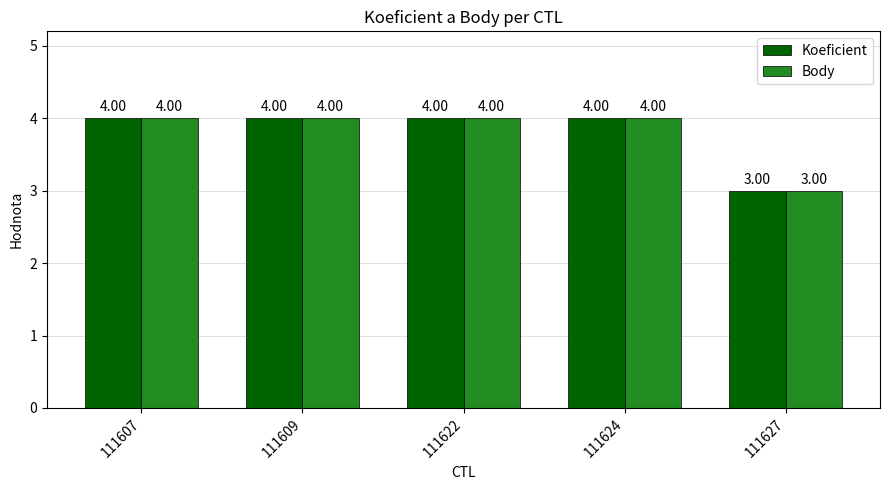

Is the value of Body at 111624 greater than the value of Koeficient at 111627?

Yes